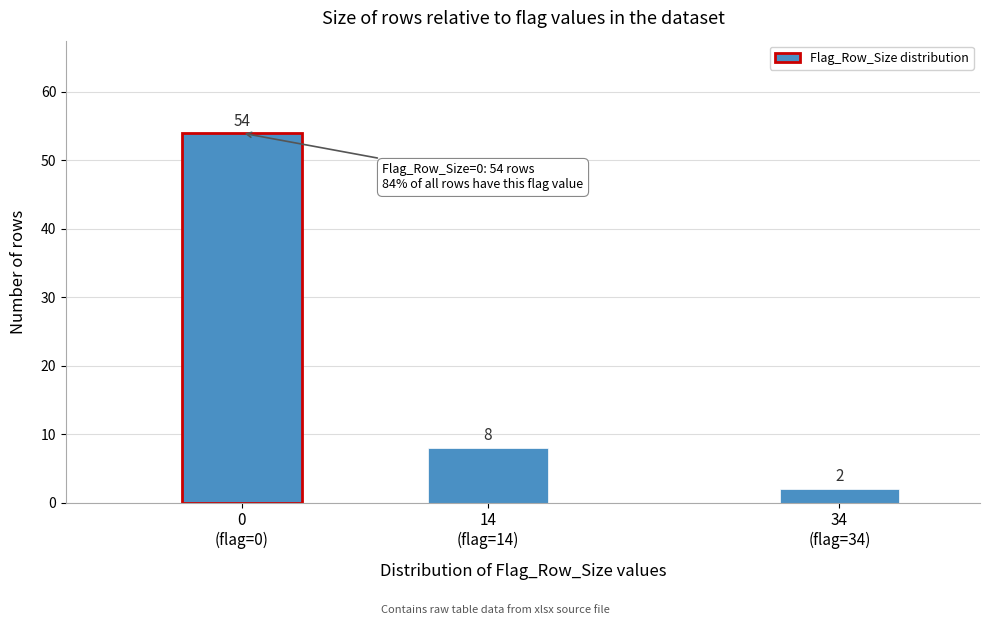

Reading left to right, transcribe all the data shown in this chart.

54	8	2